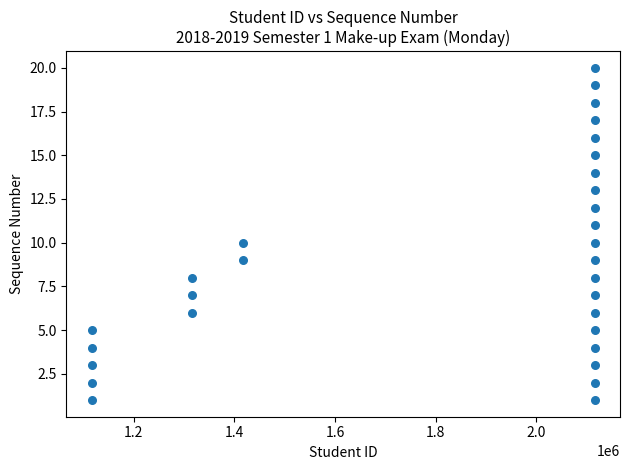

What is the range of Y values (max minus min)?

19